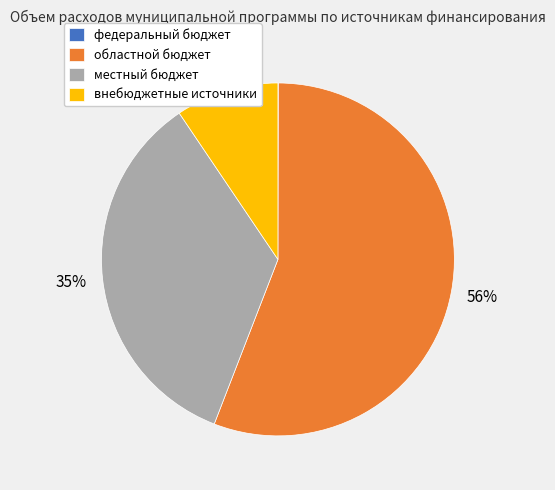

To the nearest percent, what is the difference between the largest and smallest slice percentages?

56%